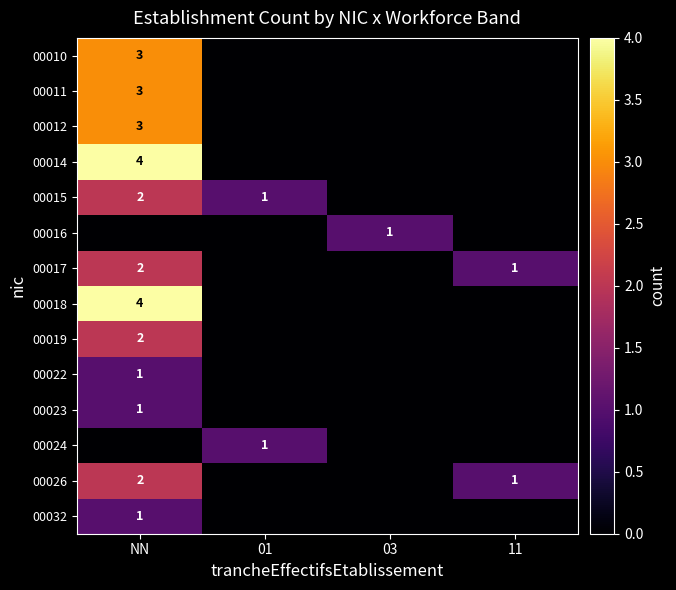

The 00011 series shows 4 at NN. True or false?

False